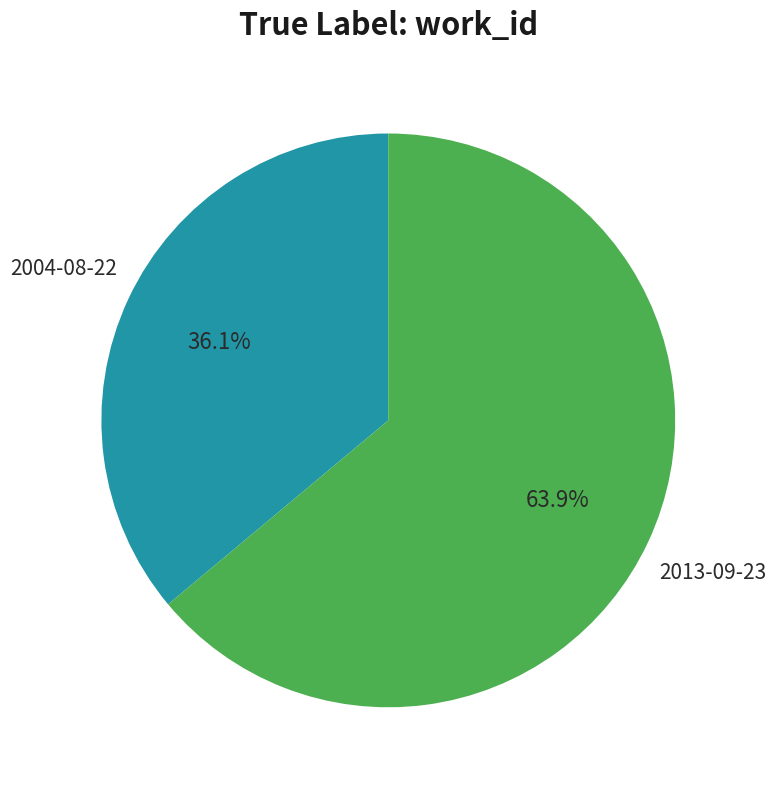

Which category has the biggest portion of the pie?

2013-09-23